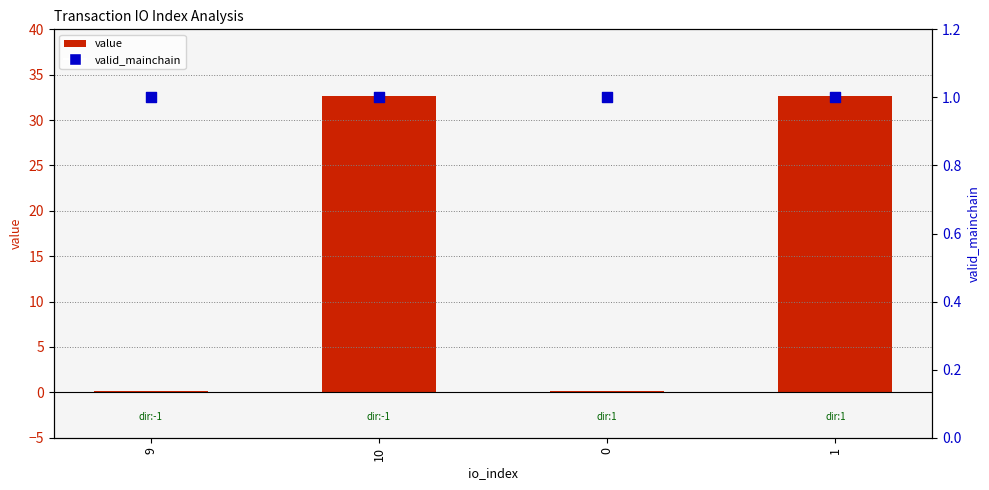

Which series reaches the maximum Y coordinate?

value